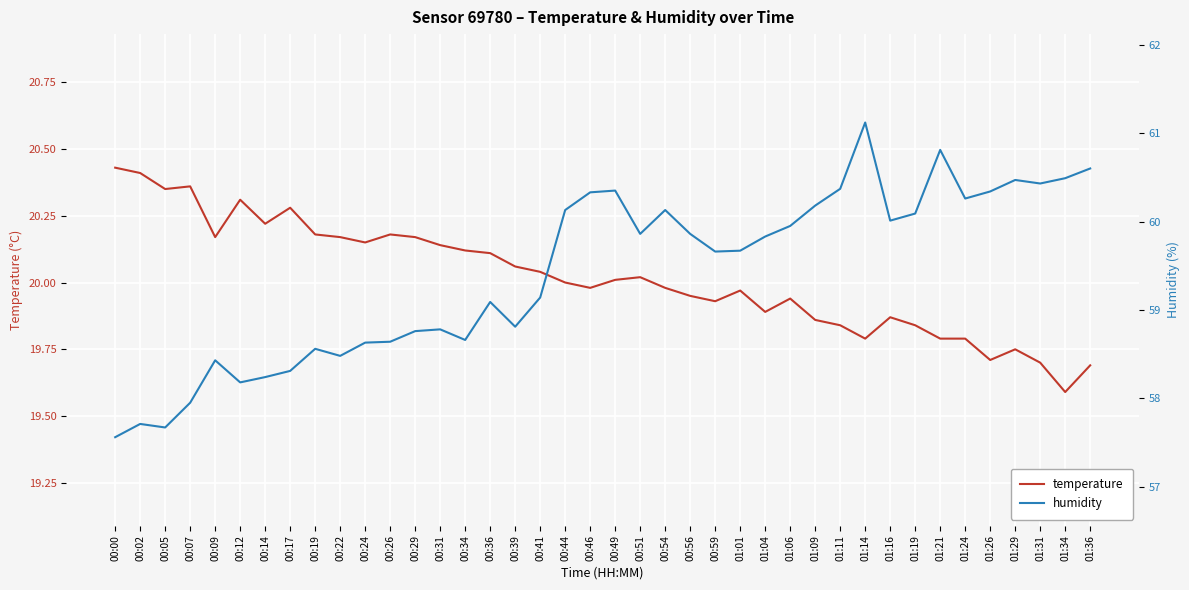

Which series has the widest spread of values?

humidity